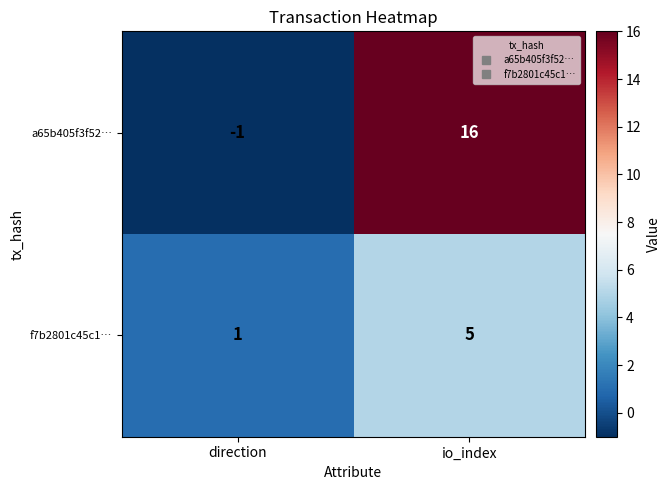

At how many categories does at least one series exceed 5?

1